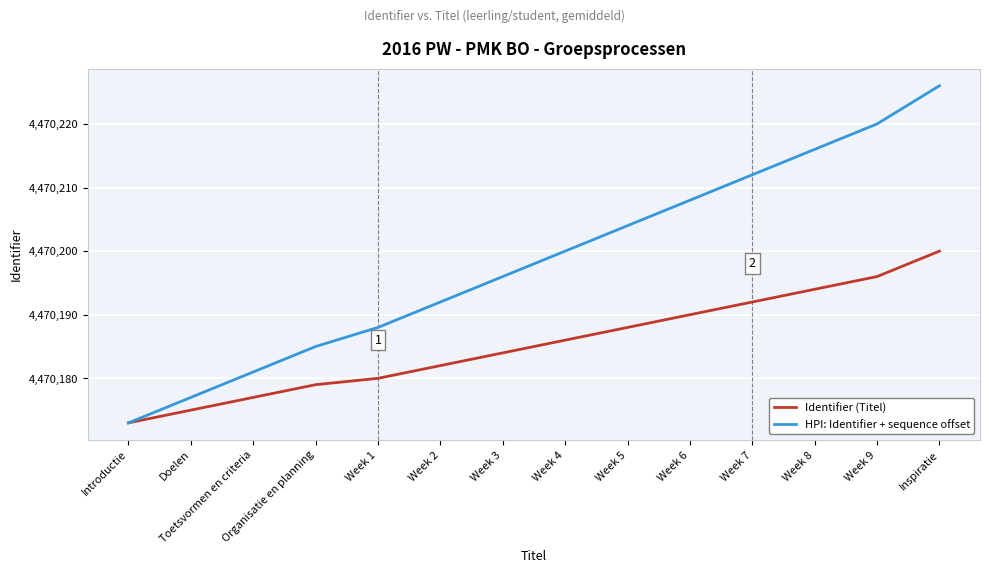

Reading left to right, what are all the values shown in this chart?

Identifier (Titel): 4470173	4470175	4470177	4470179	4470180	4470182	4470184	4470186	4470188	4470190	4470192	4470194	4470196	4470200
HPI: Identifier + sequence offset: 4470173	4470177	4470181	4470185	4470188	4470192	4470196	4470200	4470204	4470208	4470212	4470216	4470220	4470226